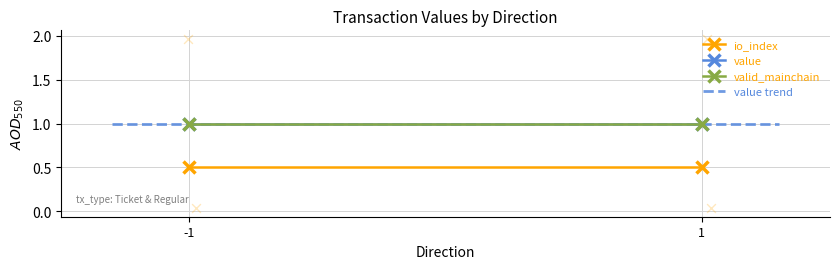

Which series has the largest total across all categories?

value